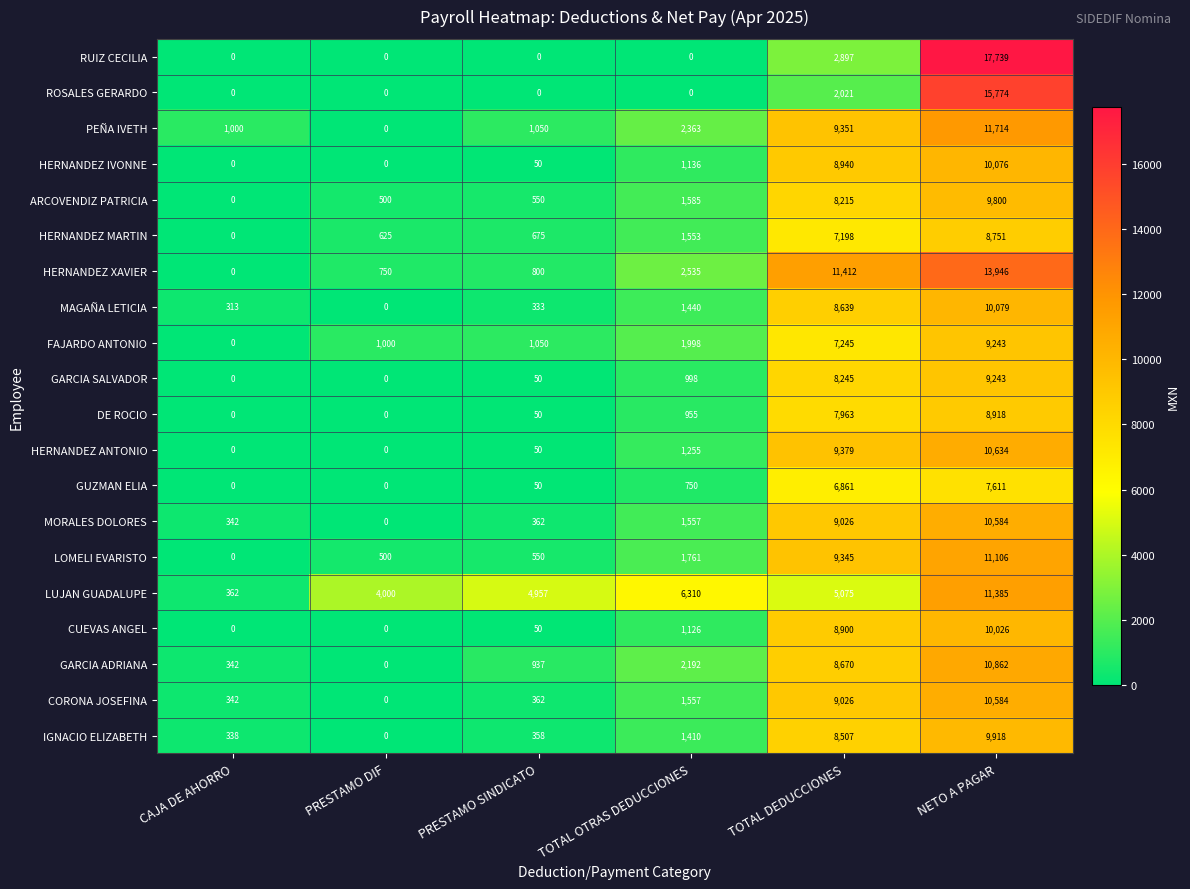

What is the approximate value of DE ROCIO at TOTAL DEDUCCIONES, to the nearest 50?

7950